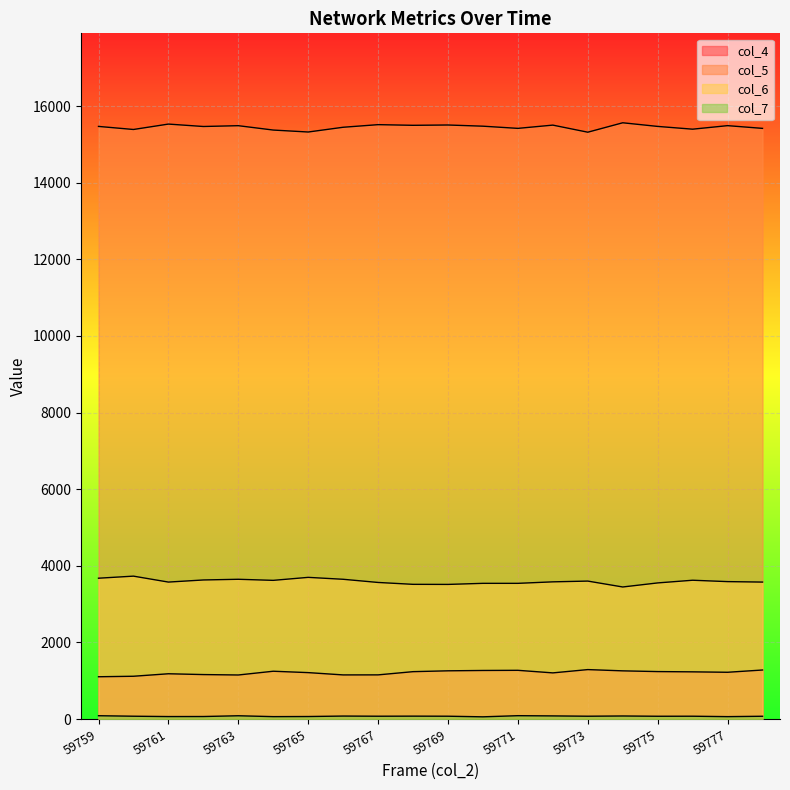

True or false: col_5 has a value of 15503 at 59772.

True